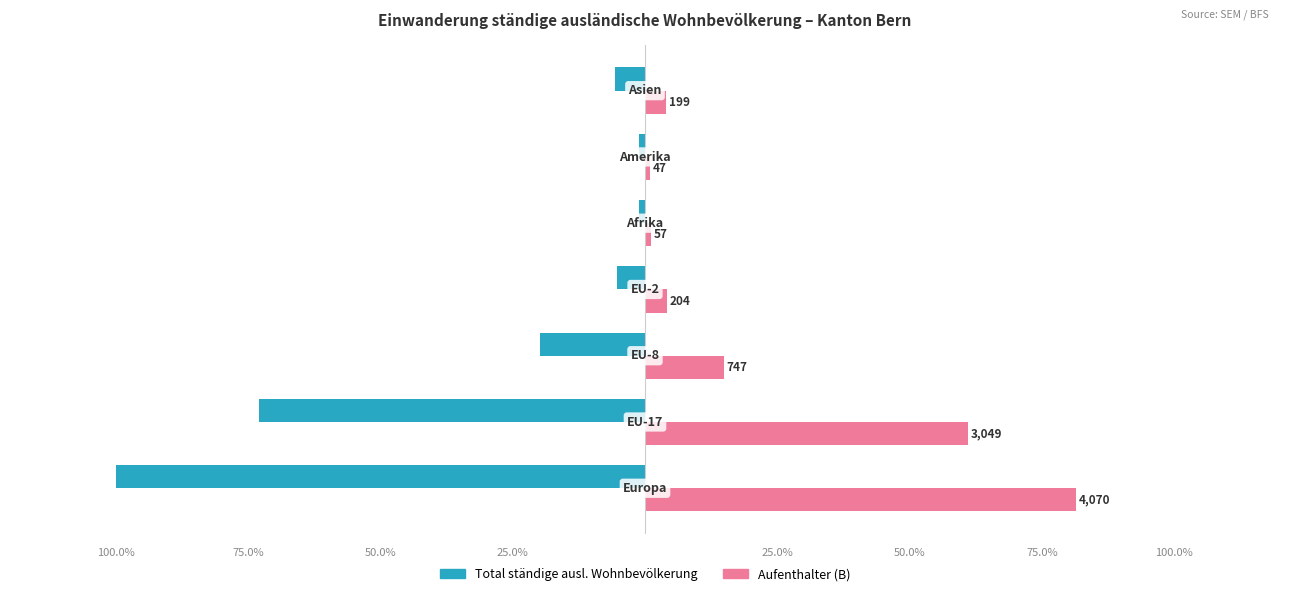

What are all the series names shown in the legend?

Total ständige ausl. Wohnbevölkerung, Aufenthalter (B)